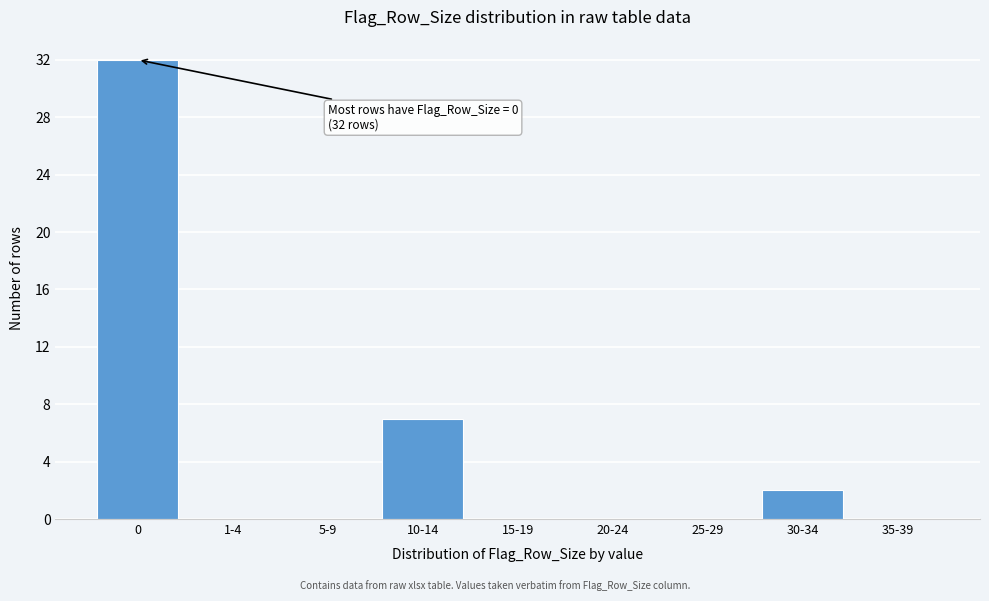

Reading left to right, extract all data points from this chart.

0=32	1-4=0	5-9=0	10-14=7	15-19=0	20-24=0	25-29=0	30-34=2	35-39=0